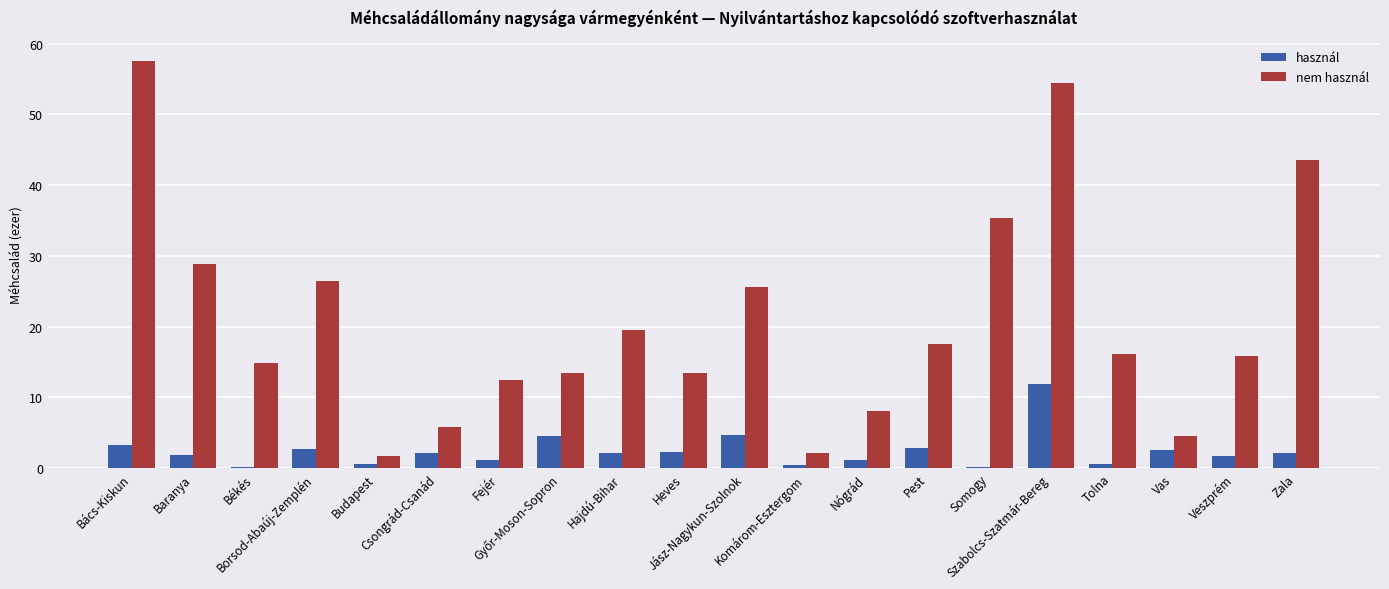

What is the maximum value for használ?

11.9